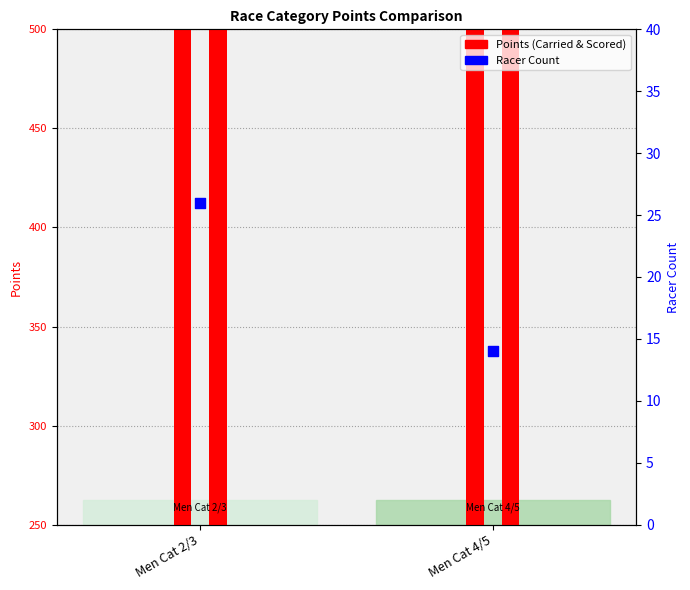

What is the change in value from Men Cat 2/3 to Men Cat 4/5?

-12